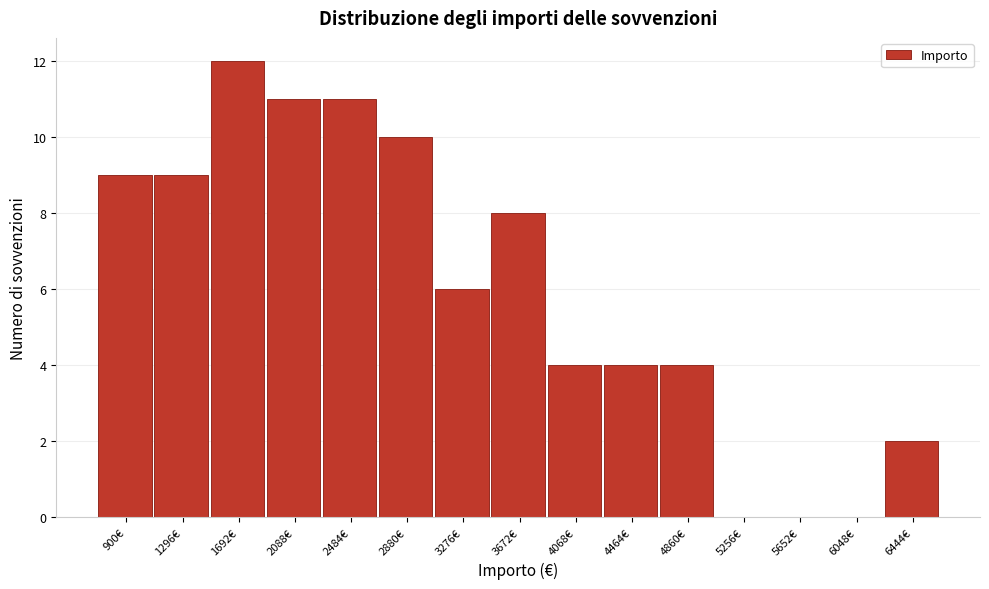

Reading left to right, what are all the values shown in this chart?

900€=9	1296€=9	1692€=12	2088€=11	2484€=11	2880€=10	3276€=6	3672€=8	4068€=4	4464€=4	4860€=4	5256€=0	5652€=0	6048€=0	6444€=2